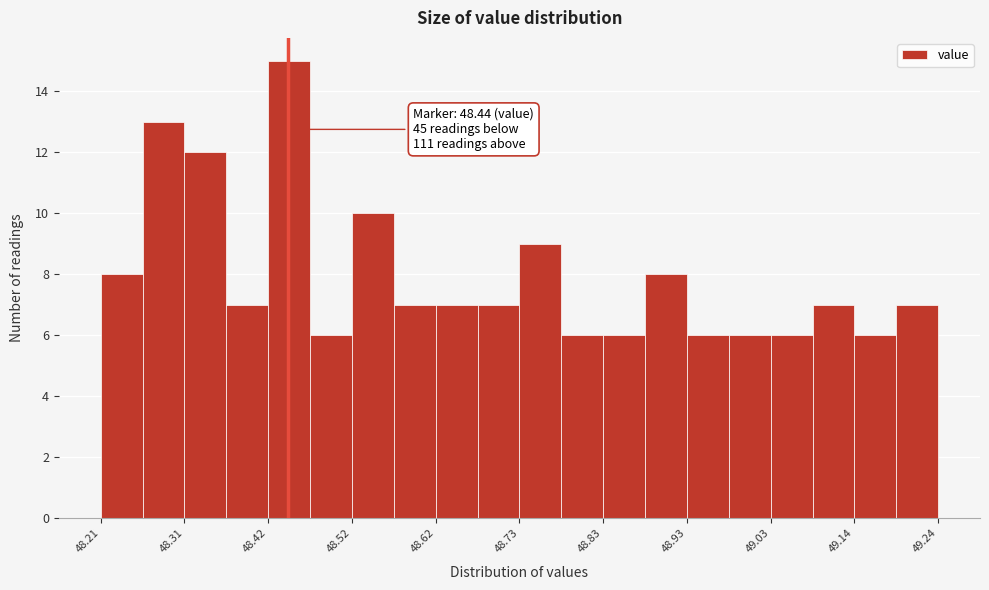

Read against the x-axis, roughly where is the centre of the tallest bar?

48.44